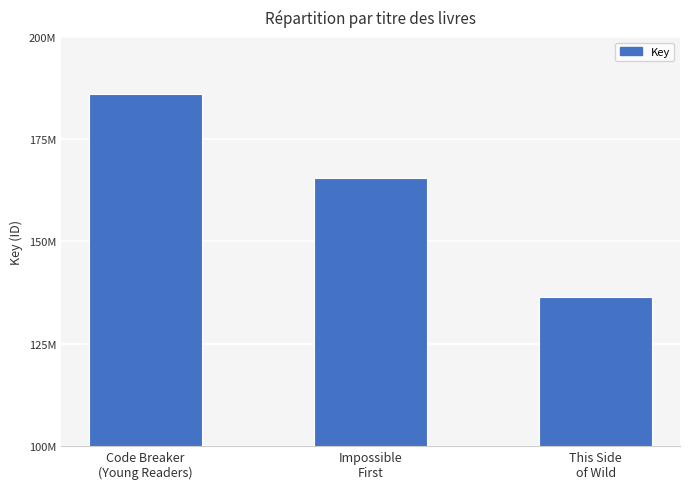

Does the chart contain any negative values?

No